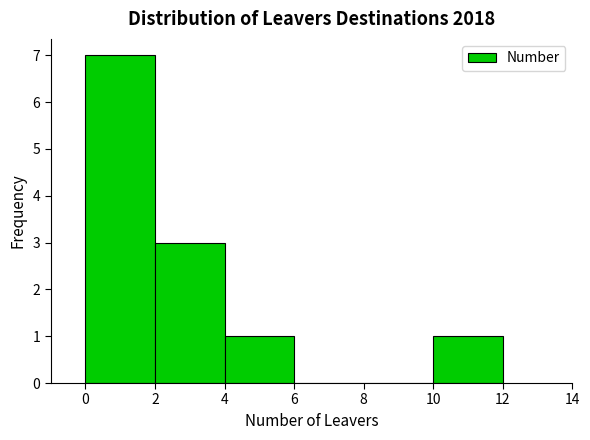

What is the height of the bar covering 4 to 6 on the x-axis? The values are not printed on the chart, so give them approximately, as read against the axis.

1